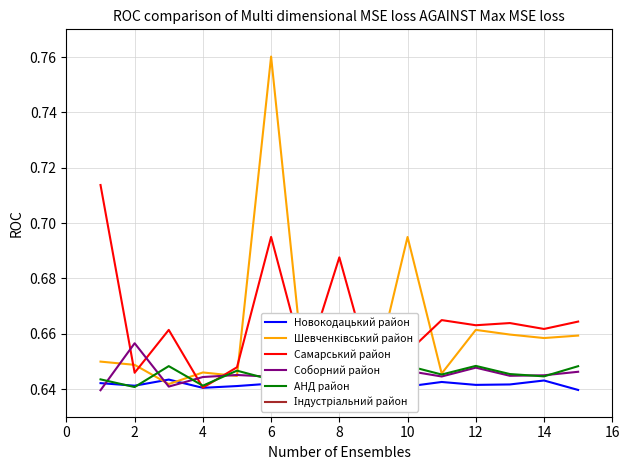

True or false: Новокодацький район and Самарський район intersect in this chart.

False